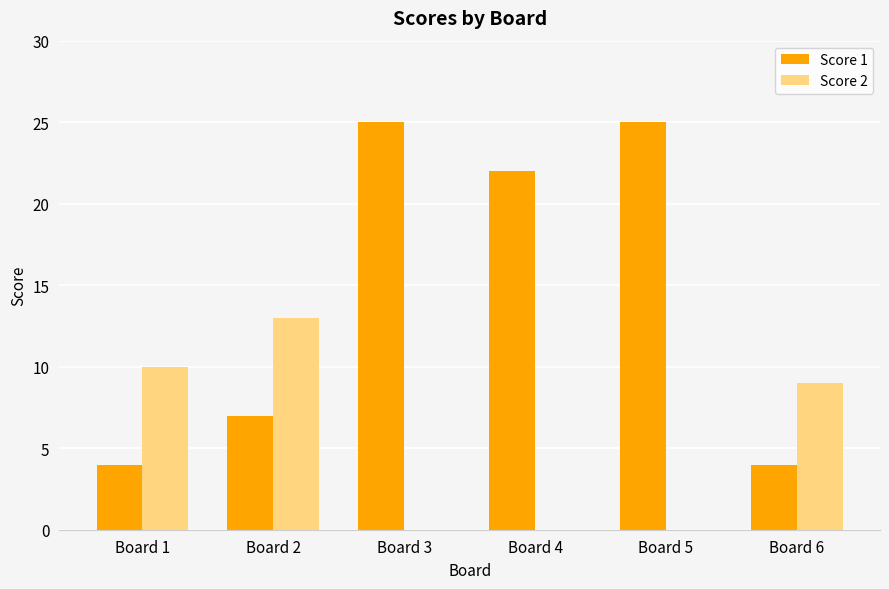

Which series changed the most between Board 1 and Board 3?

Score 1